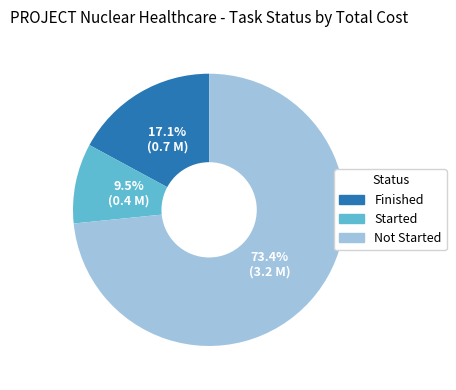

Is there a majority slice in this chart?

Yes